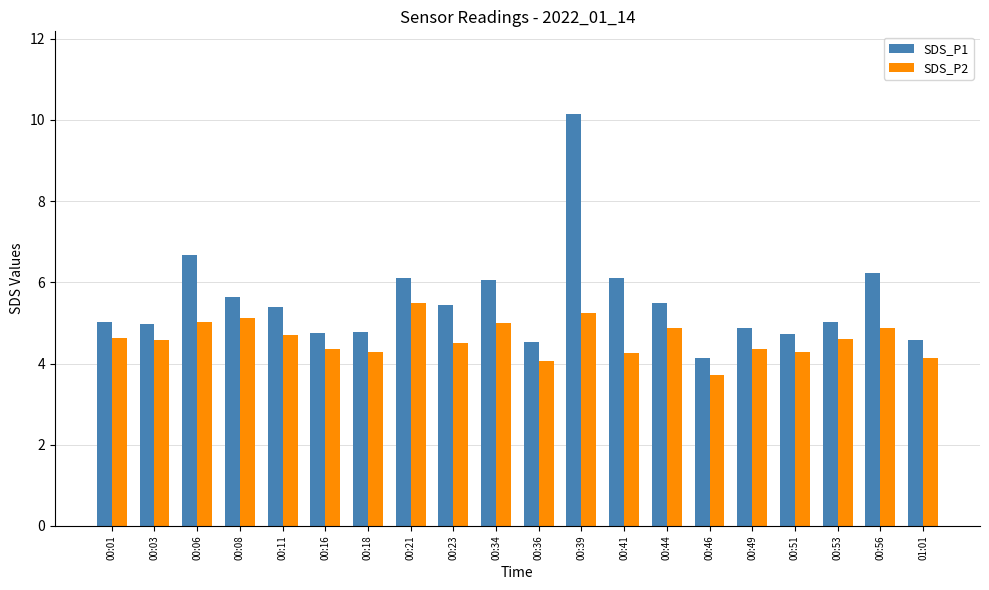

How many series are shown in this chart?

2